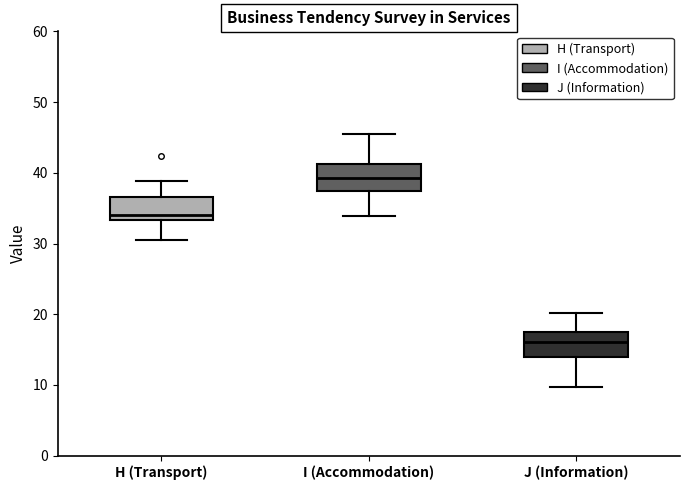

Where does the lower whisker of the box for J (Information) end on the y-axis? The values are not printed on the chart, so give them approximately, as read against the axis.

10